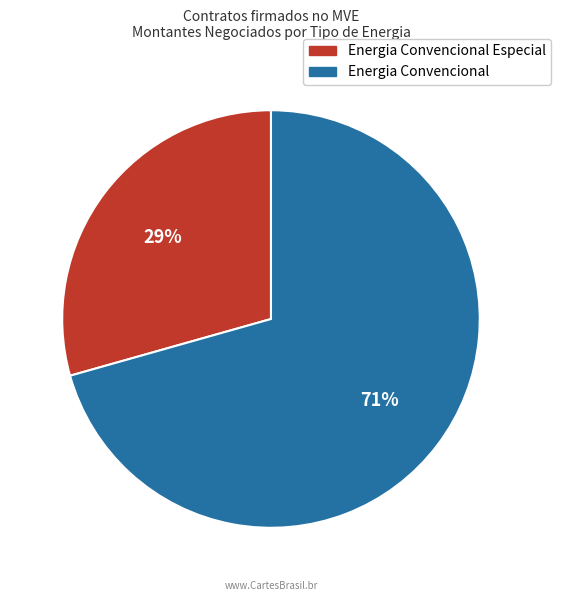

To the nearest percent, what is the average slice percentage?

50%